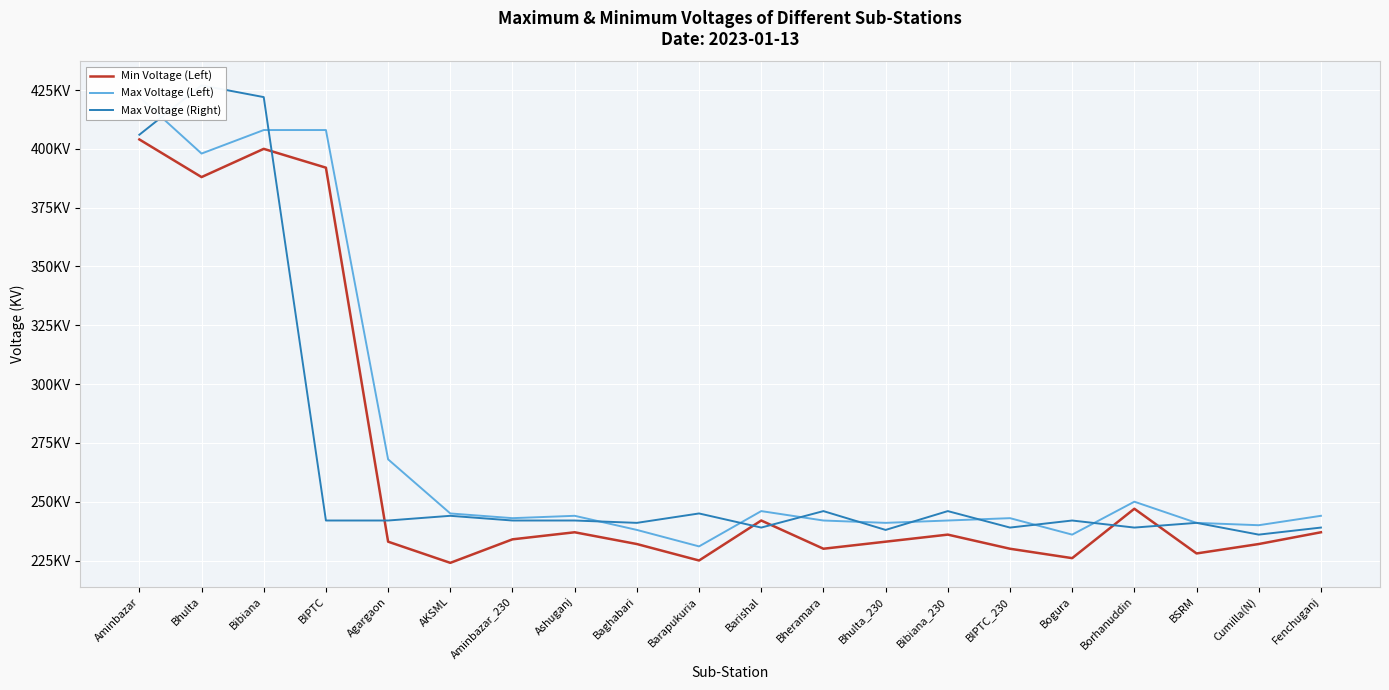

At which category is the sum across all series the highest?

Aminbazar